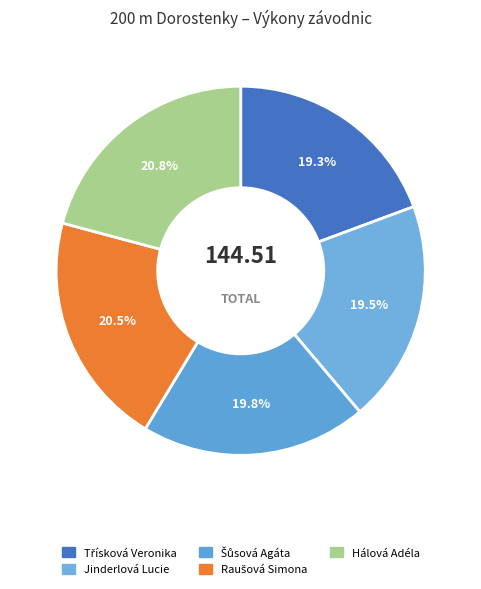

To the nearest percent, what is the combined percentage of Třísková Veronika and Raušová Simona?

40%